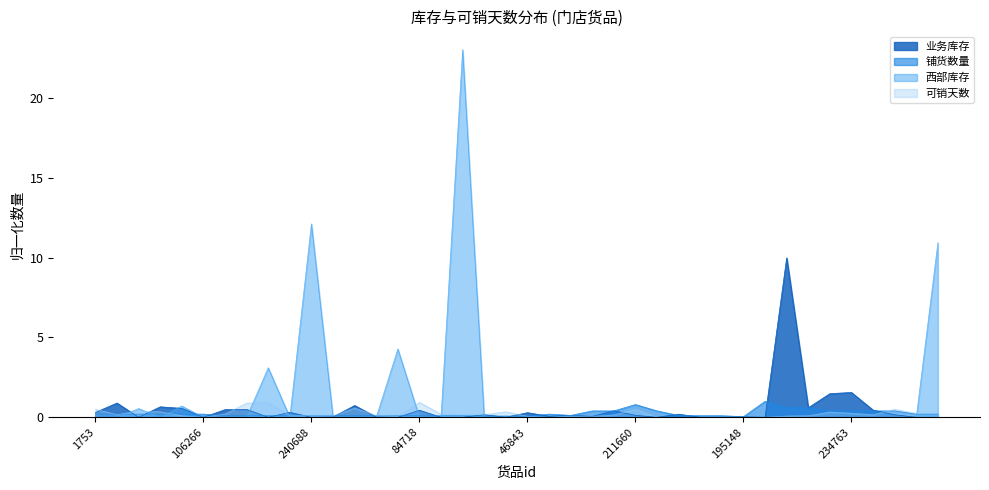

Reading right to left, what are all the values shown in this chart?

业务库存: 50112=0.0	17214=0.0	88801=0.2	83600=0.5	234763=1.6	185564=1.5	169350=0.6	139379=10.0	245065=0.0	195148=0.0	240772=0.0	201535=0.0	218904=0.2	118954=0.0	211660=0.1	236156=0.4	18081=0.1	111002=0.1	24032=0.1	46843=0.3	210521=0.0	245381=0.2	2474=0.0	44207=0.0	84718=0.4	148056=0.0	56023=0.0	132653=0.7	141269=0.0	240688=0.0	243904=0.3	1902=0.0	113219=0.5	118600=0.5	106266=0.0	148758=0.6	180965=0.7	164495=0.0	104871=0.9	1753=0.3
铺货数量: 50112=0.2	17214=0.2	88801=0.4	83600=0.4	234763=0.4	185564=0.4	169350=0.6	139379=0.6	245065=1.0	195148=0.0	240772=0.1	201535=0.1	218904=0.1	118954=0.4	211660=0.8	236156=0.4	18081=0.4	111002=0.1	24032=0.2	46843=0.1	210521=0.1	245381=0.1	2474=0.1	44207=0.1	84718=0.1	148056=0.1	56023=0.1	132653=0.1	141269=0.1	240688=0.1	243904=0.1	1902=0.1	113219=0.1	118600=0.1	106266=0.2	148758=0.2	180965=0.2	164495=0.2	104871=0.2	1753=0.2
西部库存: 50112=10.9	17214=0.0	88801=0.0	83600=0.0	234763=0.0	185564=0.0	169350=0.0	139379=0.0	245065=0.0	195148=0.0	240772=0.0	201535=0.0	218904=0.0	118954=0.0	211660=0.0	236156=0.0	18081=0.0	111002=0.0	24032=0.0	46843=0.0	210521=0.0	245381=0.0	2474=23.0	44207=0.0	84718=0.0	148056=4.3	56023=0.0	132653=0.0	141269=0.0	240688=12.1	243904=0.0	1902=3.1	113219=0.0	118600=0.0	106266=0.0	148758=0.7	180965=0.0	164495=0.5	104871=0.0	1753=0.0
可销天数: 50112=0.3	17214=0.2	88801=0.5	83600=0.2	234763=0.3	185564=0.3	169350=0.1	139379=0.1	245065=0.0	195148=0.0	240772=0.0	201535=0.0	218904=0.0	118954=0.0	211660=0.5	236156=0.1	18081=0.1	111002=0.1	24032=0.0	46843=0.1	210521=0.3	245381=0.2	2474=0.2	44207=0.2	84718=0.9	148056=0.1	56023=0.1	132653=0.6	141269=0.1	240688=0.1	243904=0.1	1902=0.9	113219=0.9	118600=0.2	106266=0.0	148758=0.1	180965=0.3	164495=0.4	104871=0.2	1753=0.5